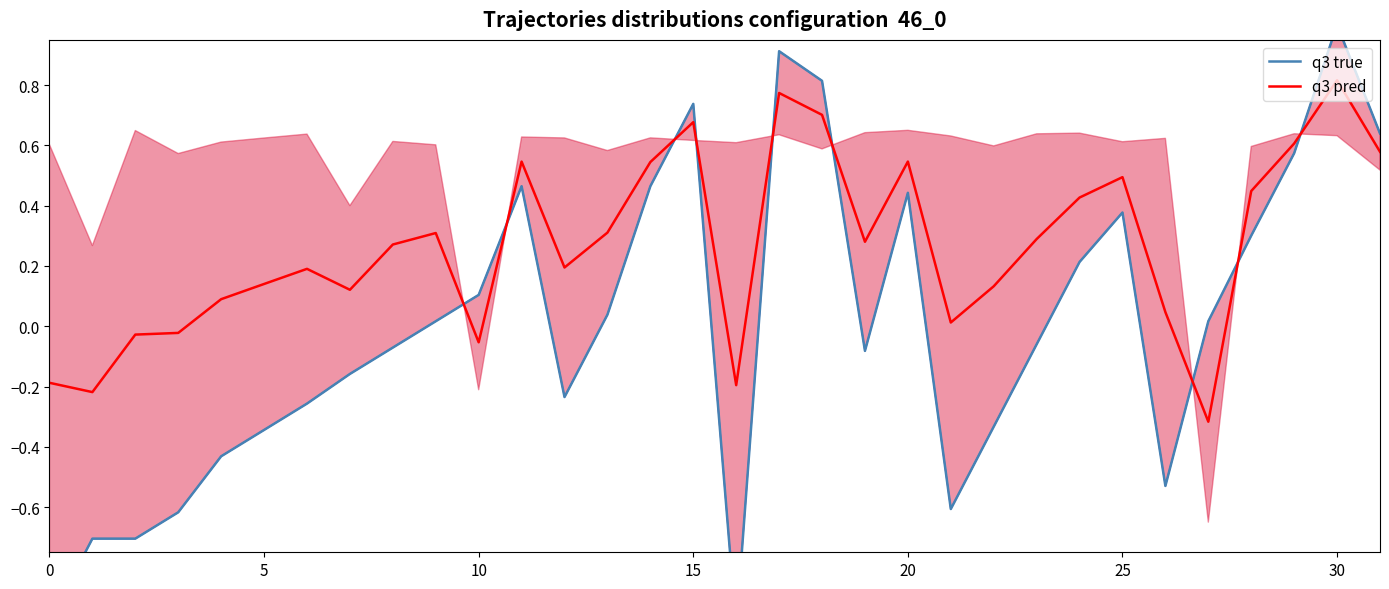

How many times do q3 true and q3 pred cross each other?

9